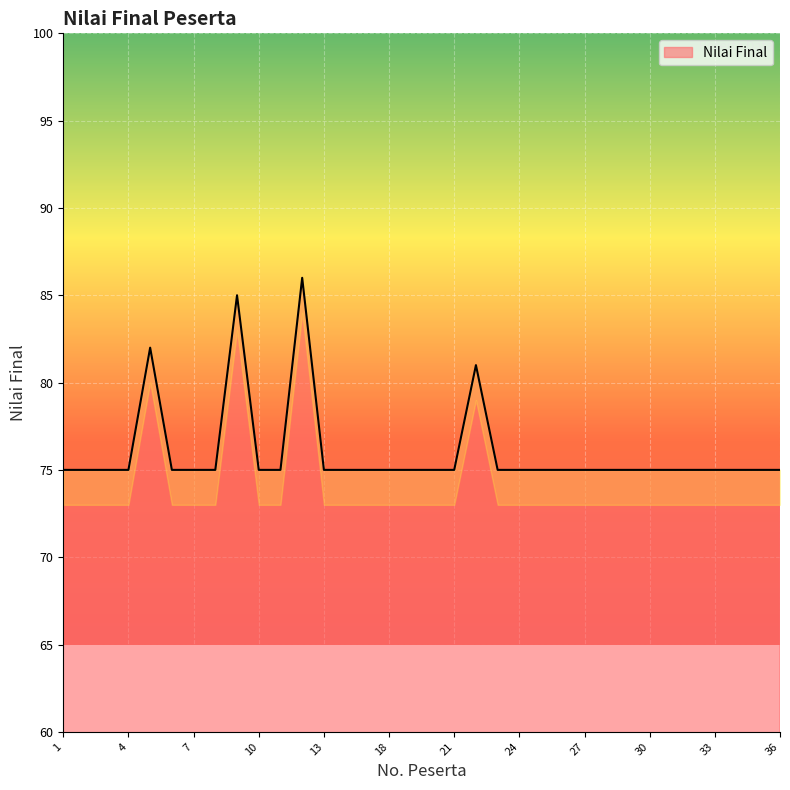

Where is the first local maximum?

5